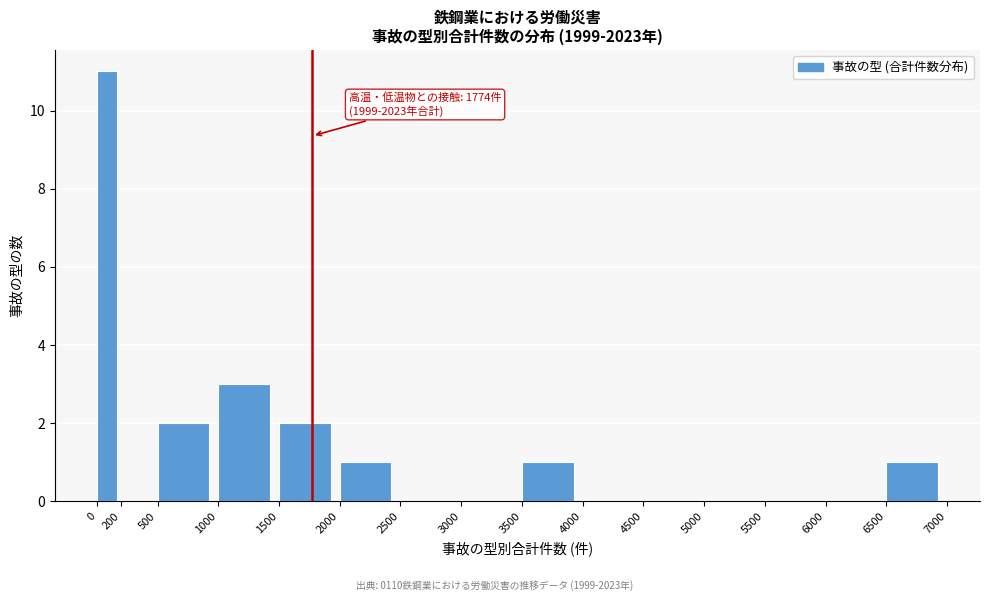

Which range on the x-axis has the tallest bar?

0 to 200